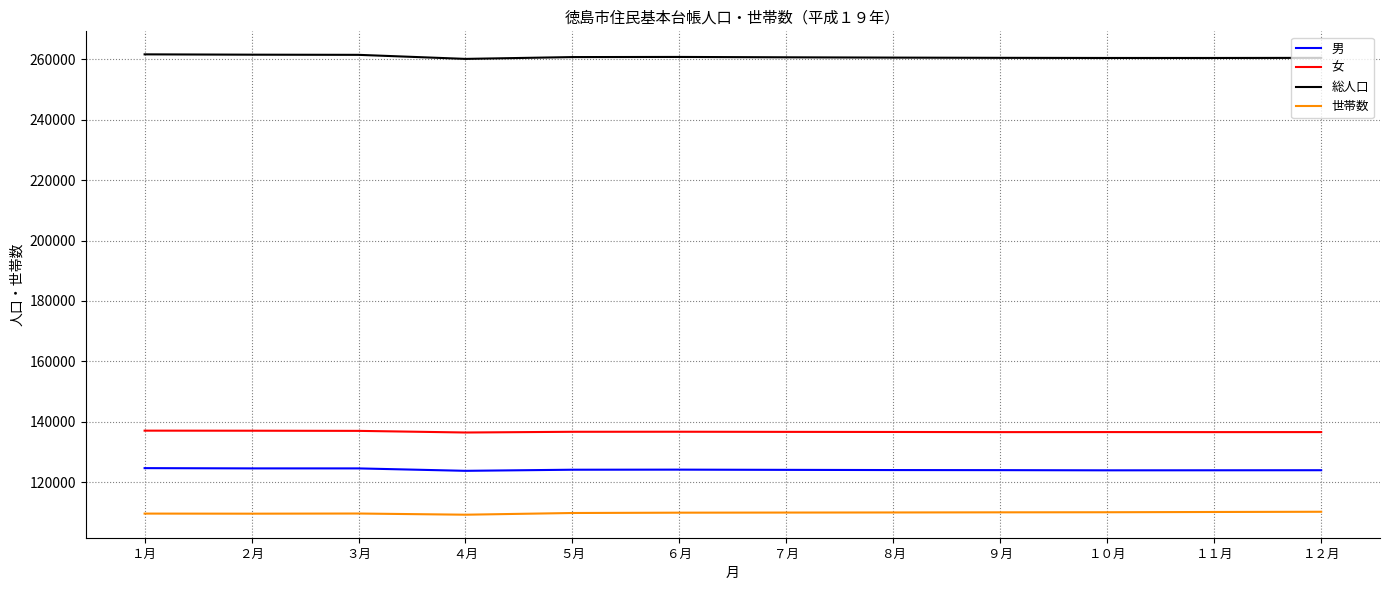

Is the value of 男 at １１月 greater than the value of 総人口 at ２月?

No